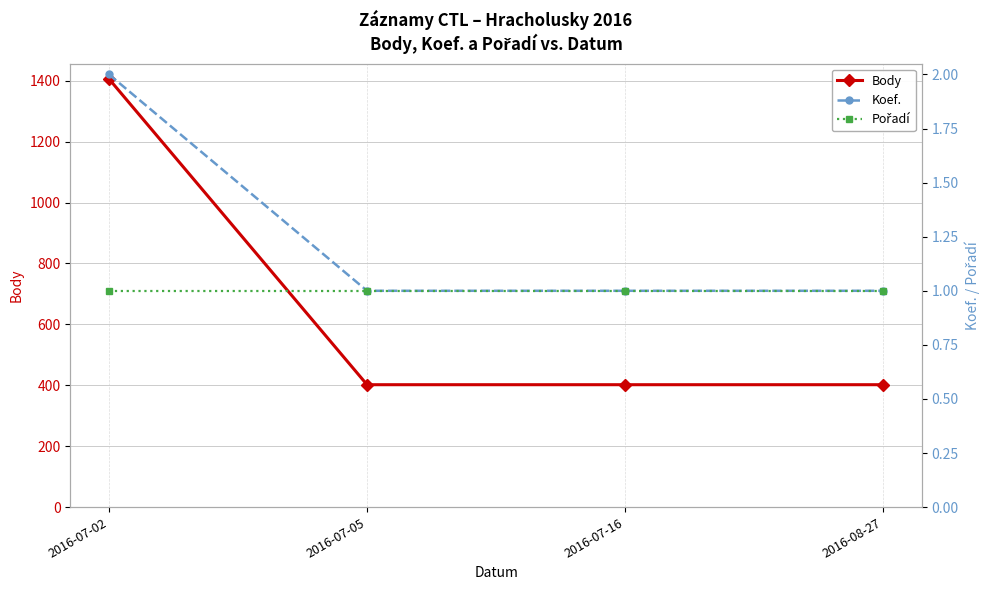

What value does the Pořadí series have at 2016-07-02?

1